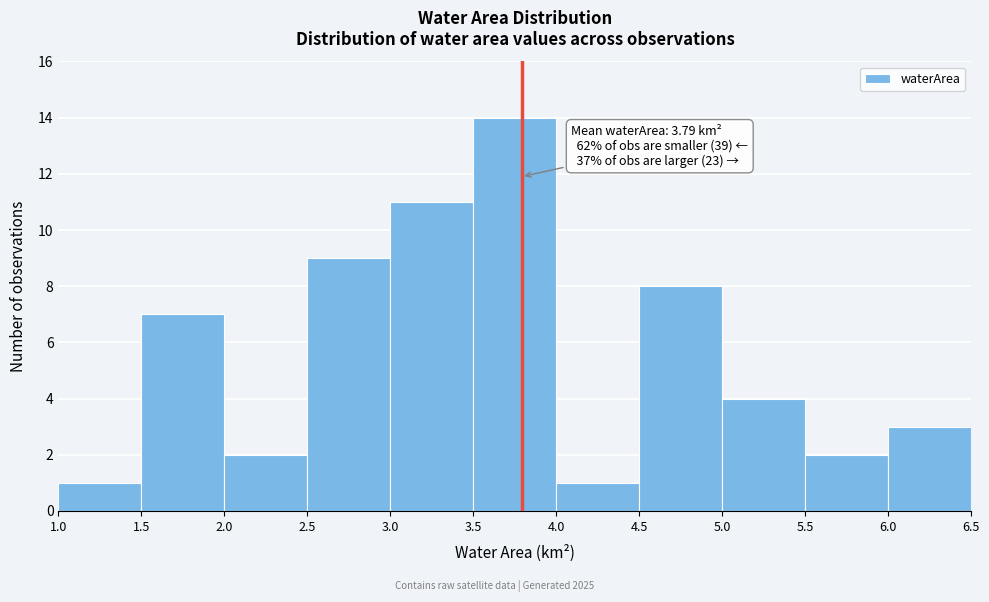

Over which range of the x-axis is the bar tallest?

3.5 to 4.0